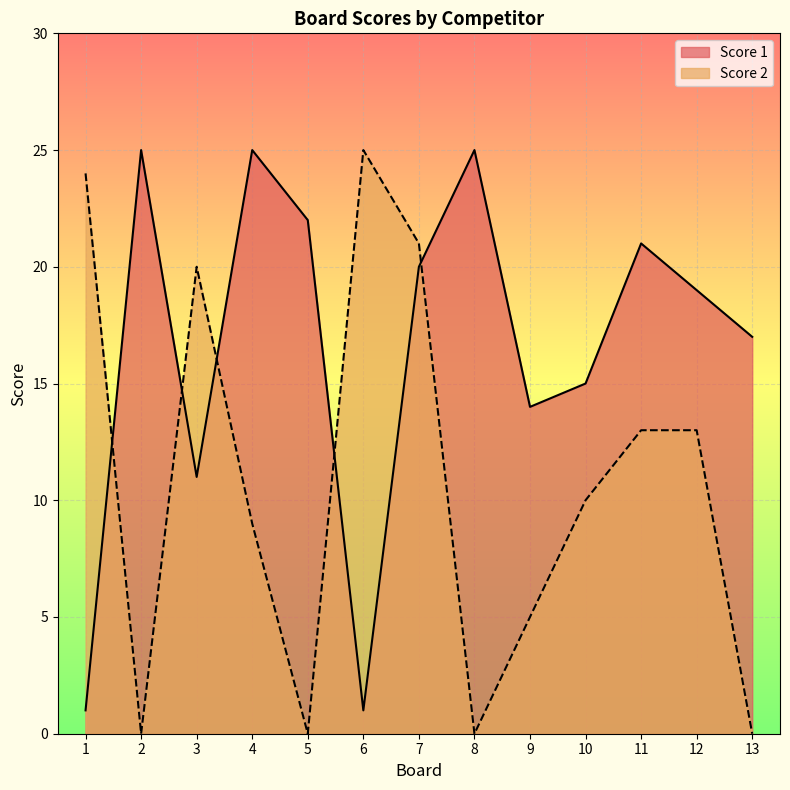

Between which two adjacent categories do Score 1 and Score 2 first intersect?

1 and 2